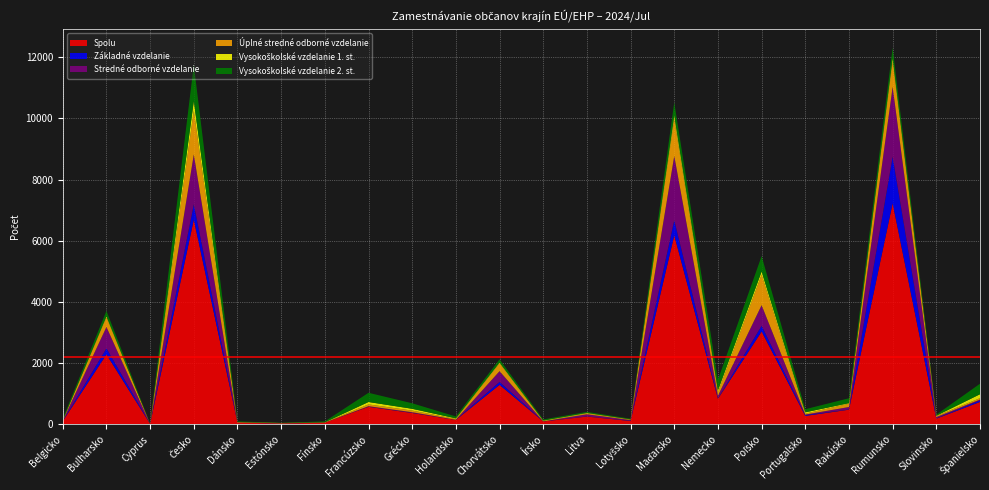

Reading left to right, extract all data points from this chart.

Spolu: 104	2284	14	6693	56	27	56	573	370	144	1289	94	254	109	6177	834	3034	275	479	7228	186	731
Základné vzdelanie: 3	198	0	502	1	1	1	3	4	3	96	3	1	6	497	5	187	26	5	1521	7	50
Stredné odborné vzdelanie: 14	701	0	1629	3	5	0	17	21	3	353	0	73	24	2100	94	674	18	82	2284	43	30
Úplné stredné odborné vzdelanie: 9	313	2	1429	9	5	3	58	54	24	256	7	30	15	1206	108	996	30	108	832	35	44
Vysokoškolské vzdelanie 1. st.: 5	35	1	318	7	6	7	79	59	21	25	19	14	8	123	70	107	44	19	107	10	129
Vysokoškolské vzdelanie 2. st.: 50	177	7	1183	20	5	29	301	180	61	106	37	35	21	421	341	504	101	159	342	34	343